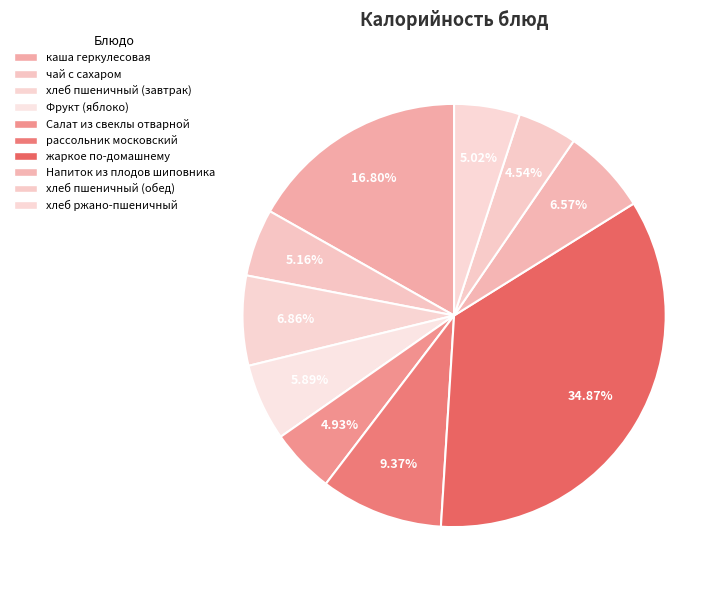

Does хлеб пшеничный (завтрак) account for over 50% of the chart?

No